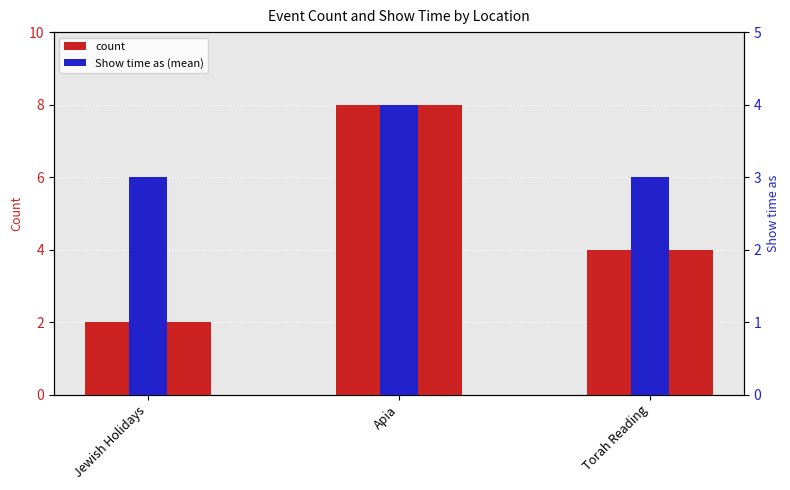

What is the difference between the Show time as (mean) values at Torah Reading and Apia?

1